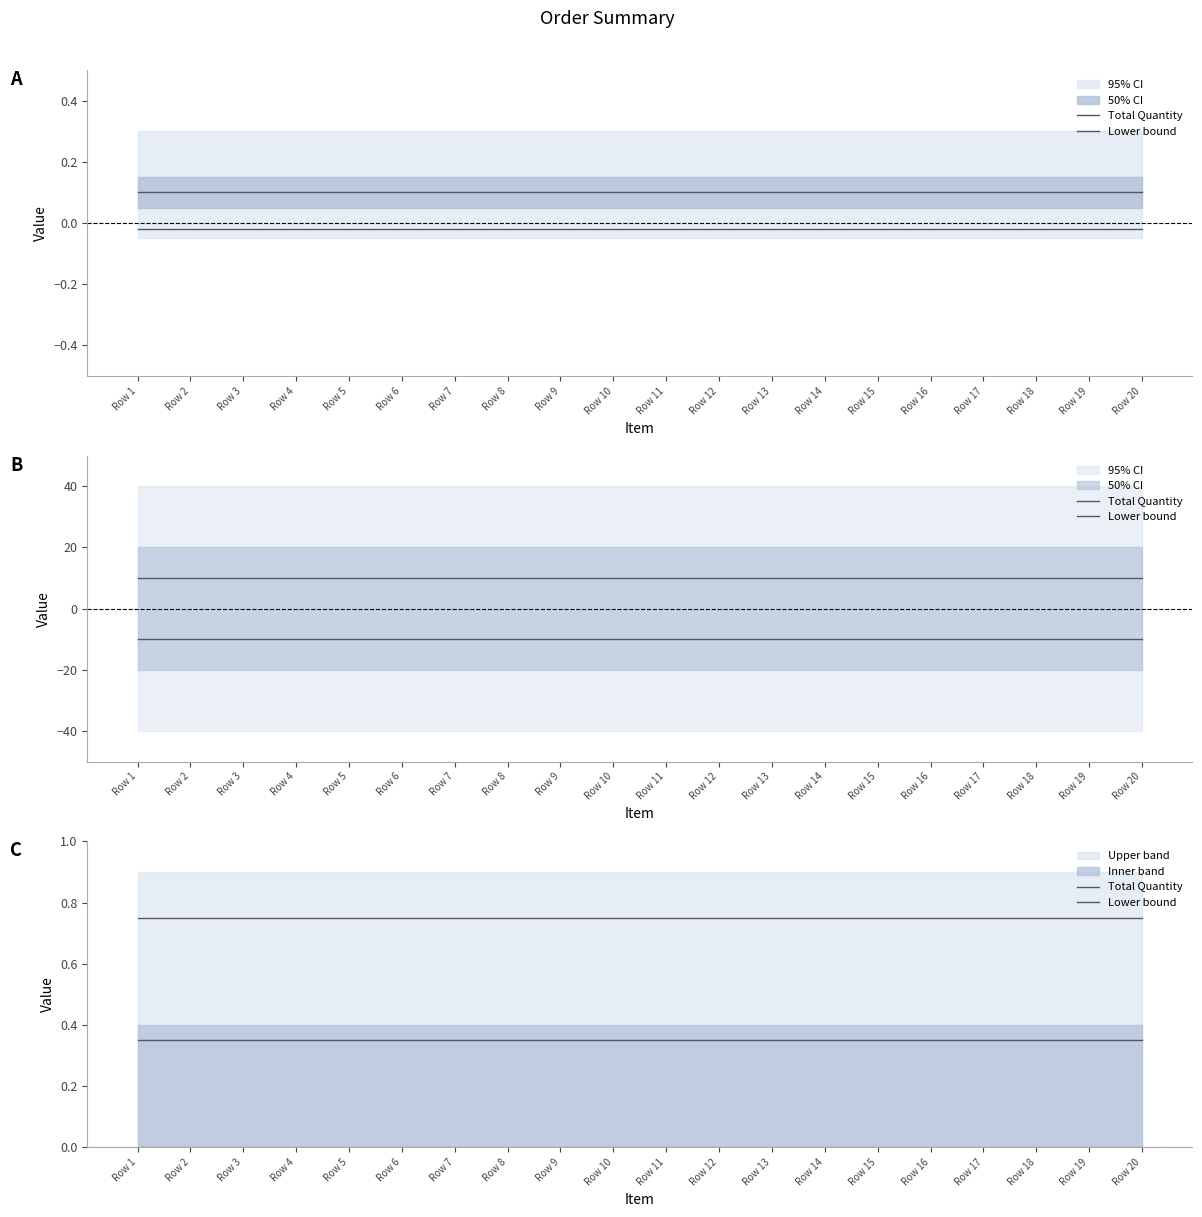

What is the value of the Total Quantity point at the 7th from the left?

0.8